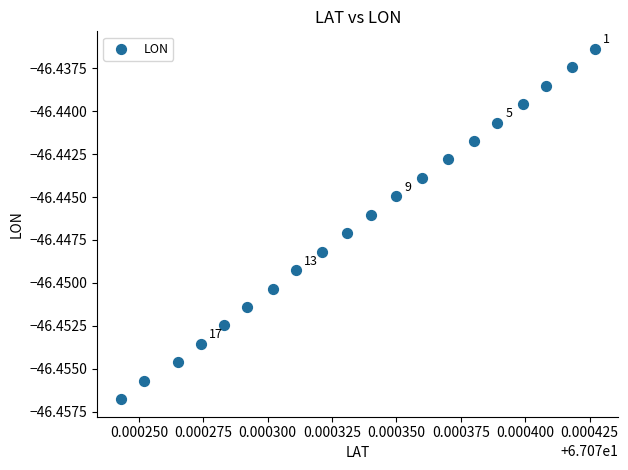

How many data points are displayed?

20